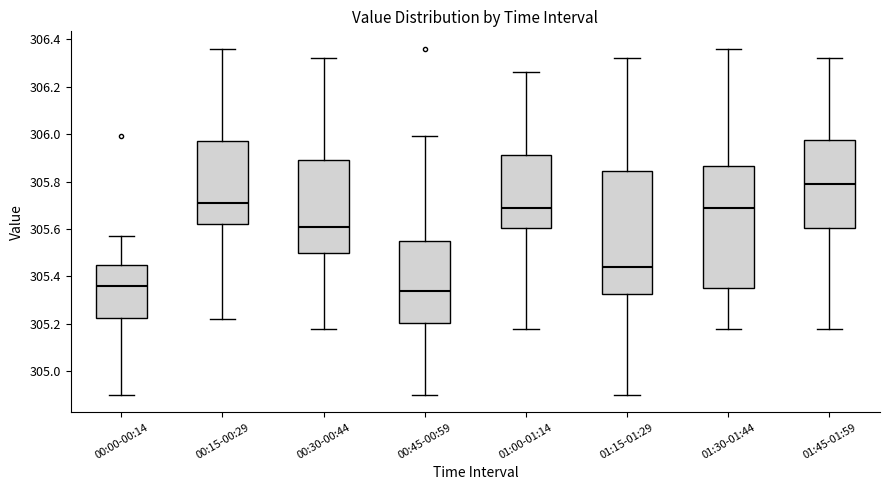

Reading left to right, read every box against the y-axis: the position of its median line, the range the box covers, and the ends of its whiskers. The values are not printed on the chart, so give them approximately, as read against the axis.

00:00-00:14: median 305.36, box 305.22 to 305.46, whiskers 304.90 to 305.58
00:15-00:29: median 305.72, box 305.62 to 305.98, whiskers 305.22 to 306.36
00:30-00:44: median 305.62, box 305.50 to 305.90, whiskers 305.18 to 306.32
00:45-00:59: median 305.34, box 305.20 to 305.56, whiskers 304.90 to 306.00
01:00-01:14: median 305.70, box 305.60 to 305.92, whiskers 305.18 to 306.26
01:15-01:29: median 305.44, box 305.32 to 305.84, whiskers 304.90 to 306.32
01:30-01:44: median 305.70, box 305.36 to 305.86, whiskers 305.18 to 306.36
01:45-01:59: median 305.80, box 305.60 to 305.98, whiskers 305.18 to 306.32